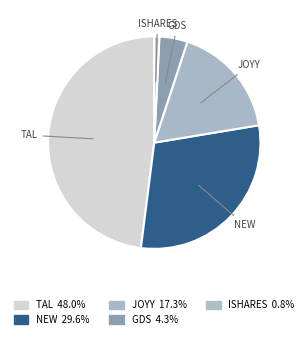

Rank the categories by value from lowest to highest.

ISHARES TR, GDS HLDGS LTD, JOYY INC, NEW ORIENTAL ED & TECH GRP I, TAL EDUCATION GROUP